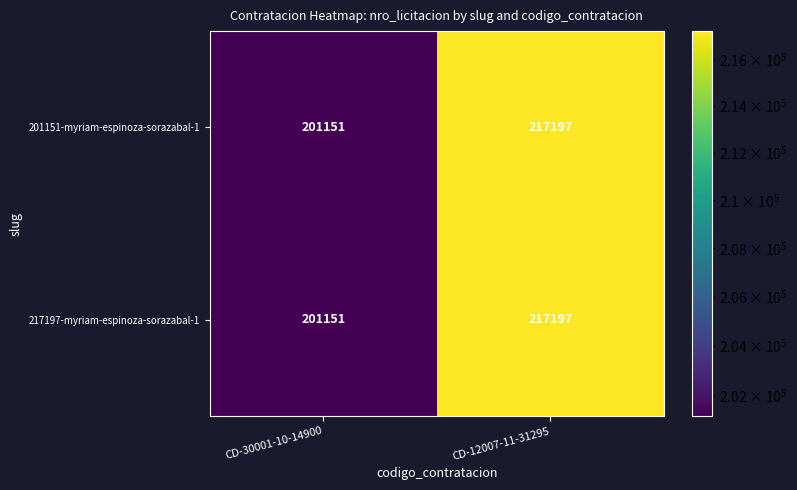

What is the difference between the maximum and minimum values in the 217197-myriam-espinoza-sorazabal-1 series?

16046